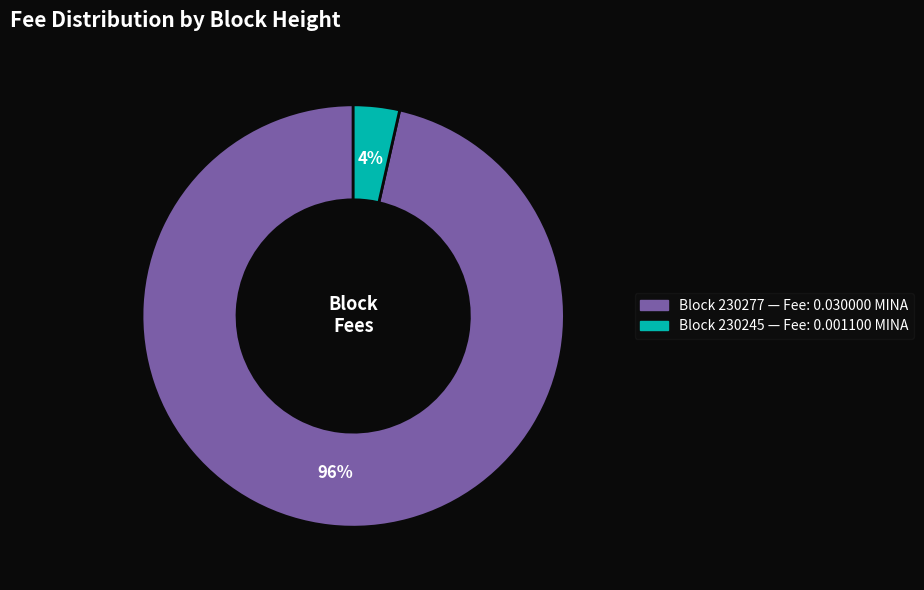

To the nearest percent, what is the average slice percentage?

50%